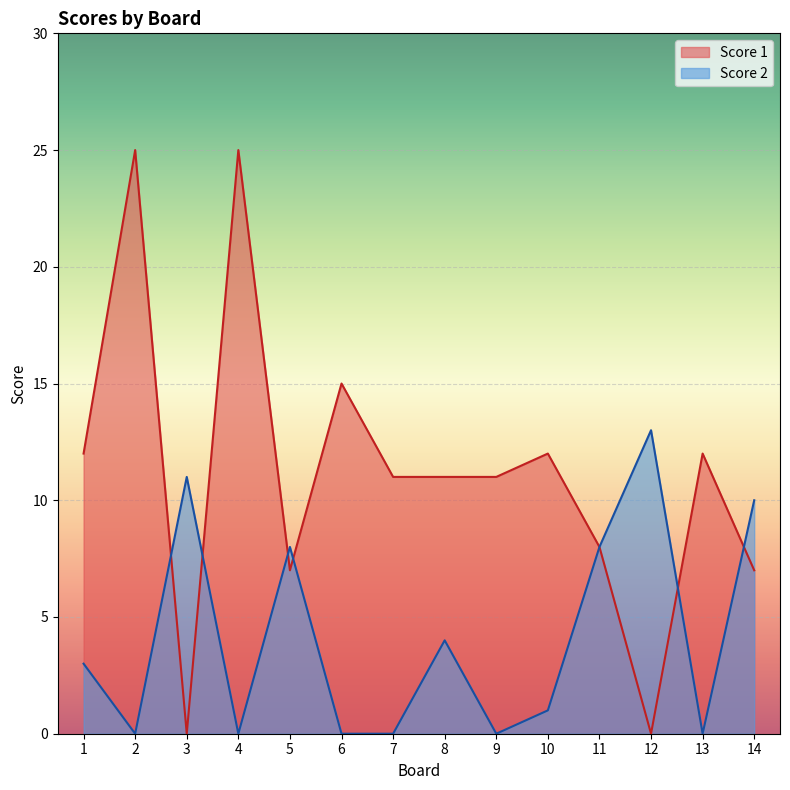

Reading right to left, list all the values displayed in this chart.

Score 1: 7	12	0	8	12	11	11	11	15	7	25	0	25	12
Score 2: 10	0	13	8	1	0	4	0	0	8	0	11	0	3